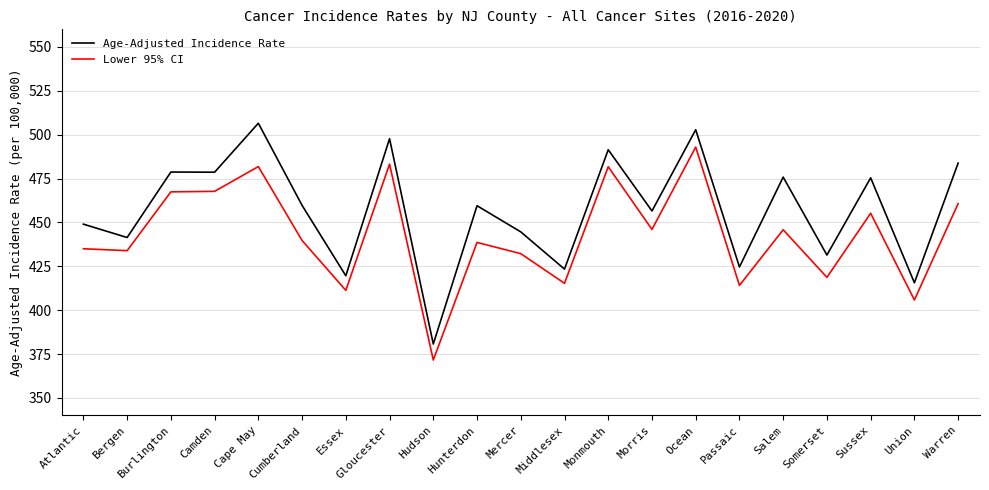

At Essex, list the series in order from largest to smallest.

Age-Adjusted Incidence Rate, Lower 95% CI